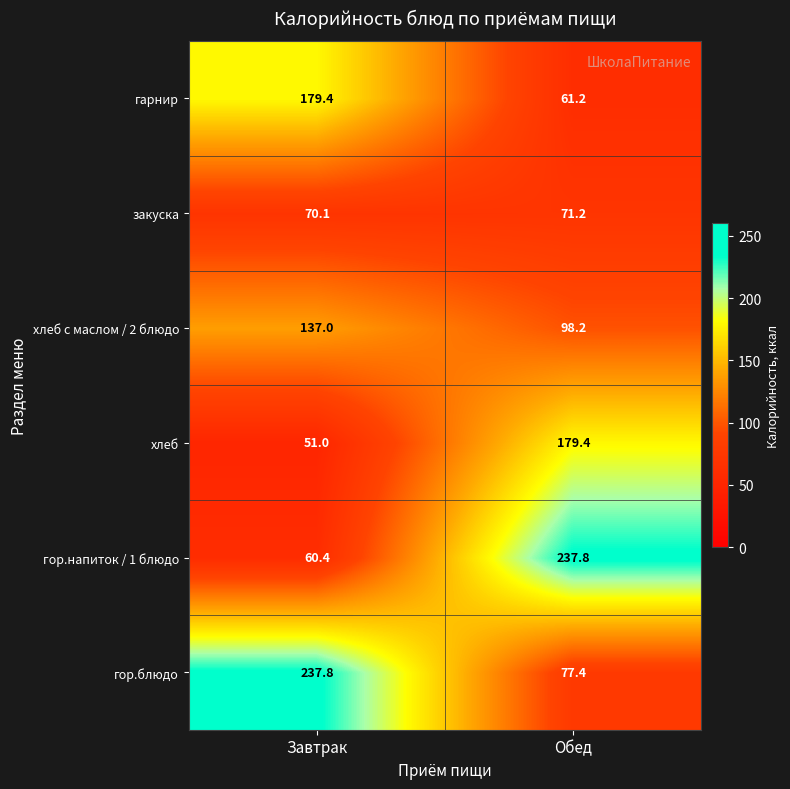

What is the total value across all series at Обед?

725.2